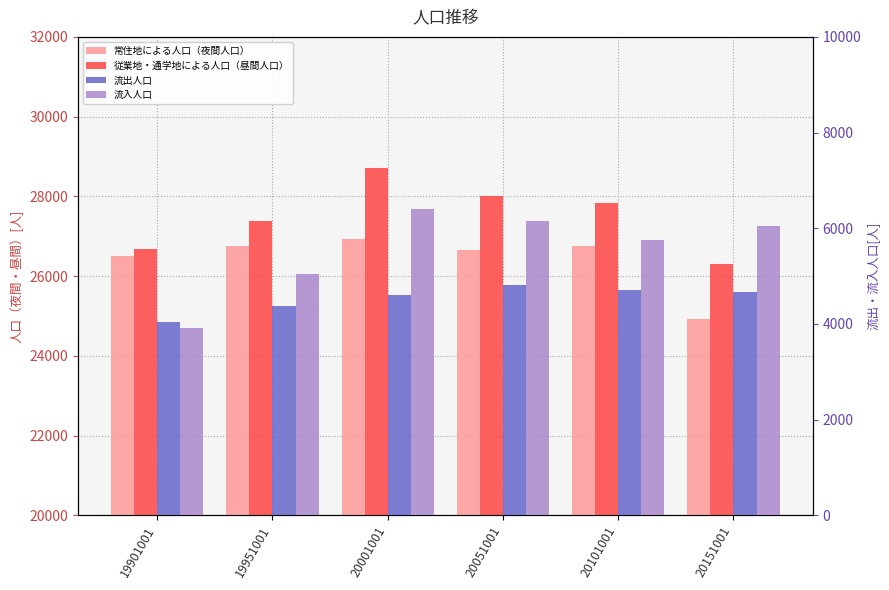

List the labels in order of 常住地による人口（夜間人口）[人] value, smallest first.

20151001, 19901001, 20051001, 19951001, 20101001, 20001001